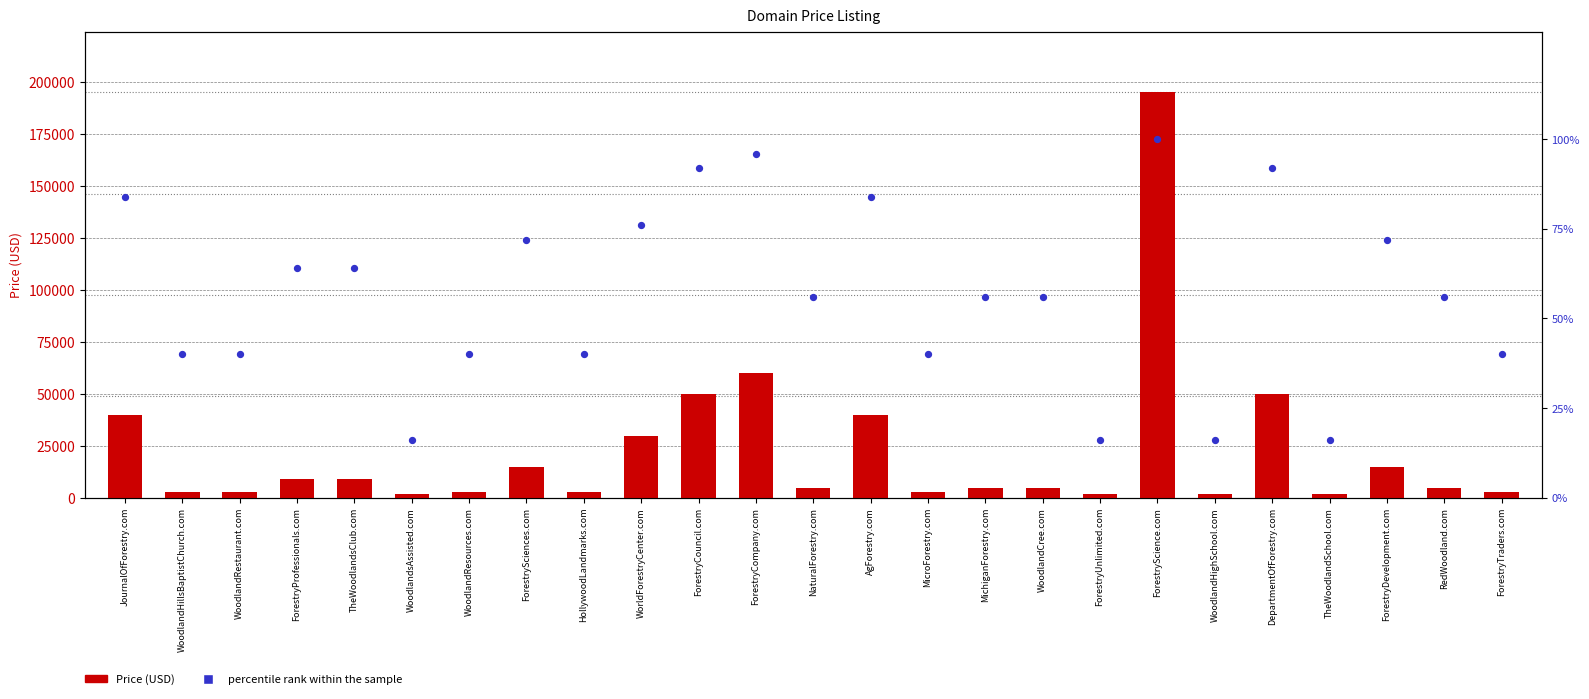

At which category is the sum across all series the highest?

ForestryScience.com